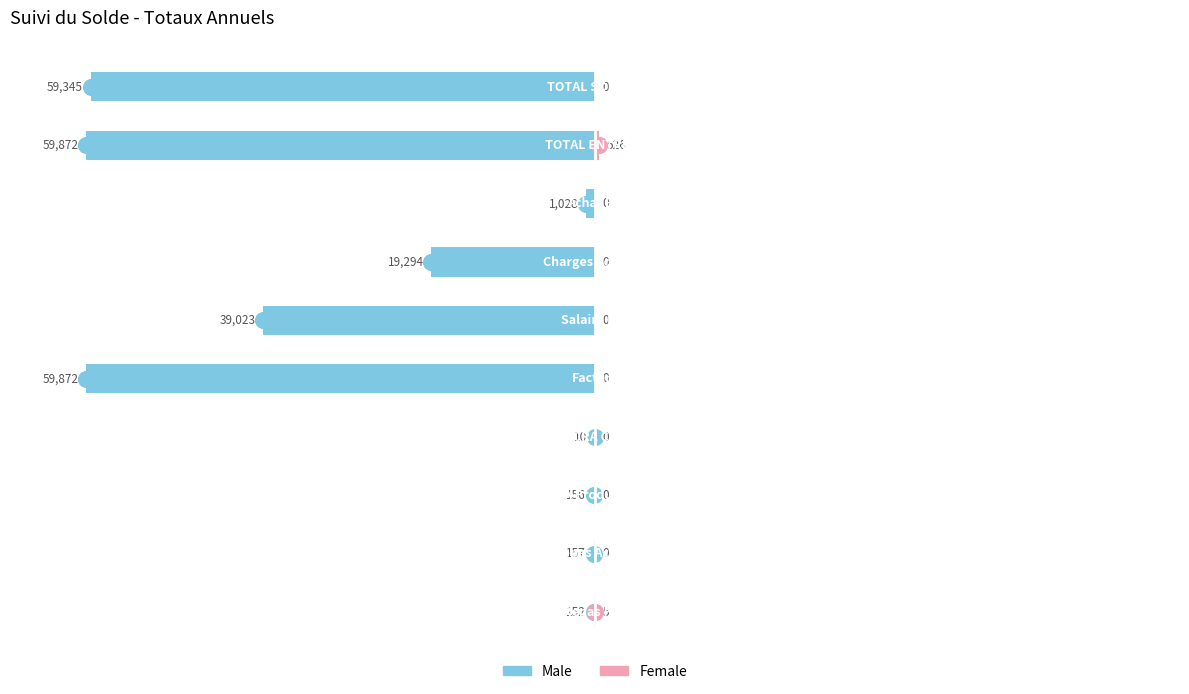

Which series has the largest range (max minus min)?

Male